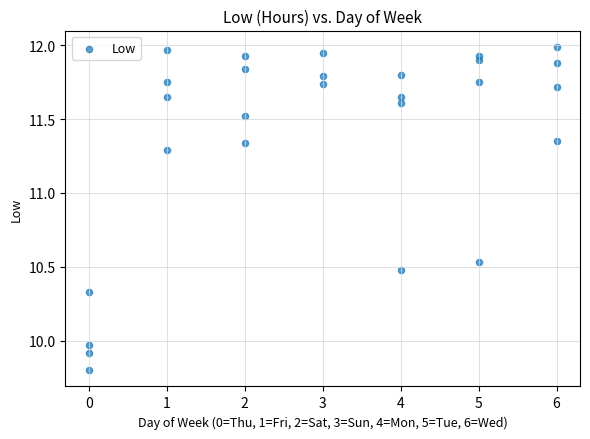

What is the range of Y values (max minus min)?

2.2